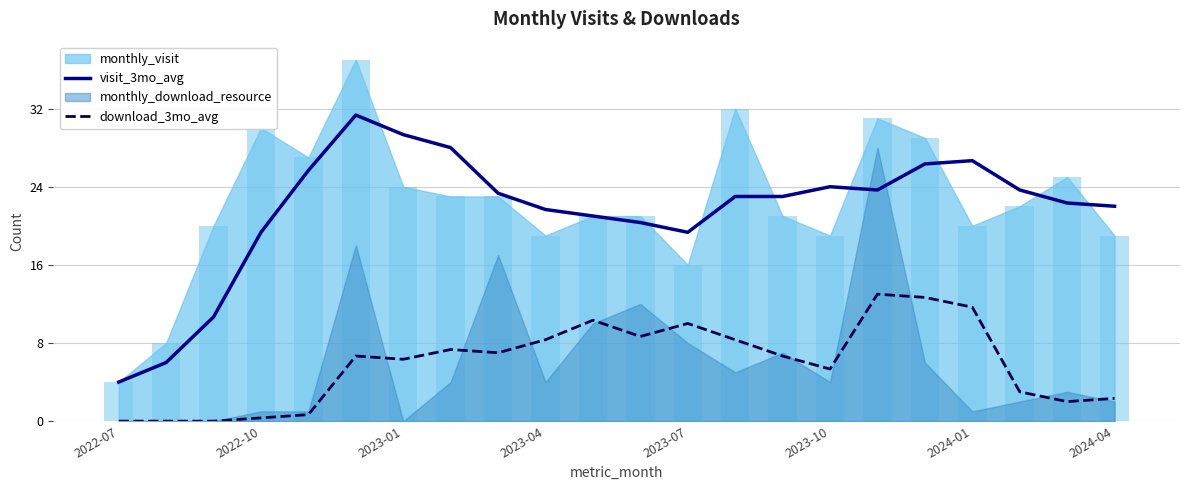

At which category is the sum across all series the highest?

17